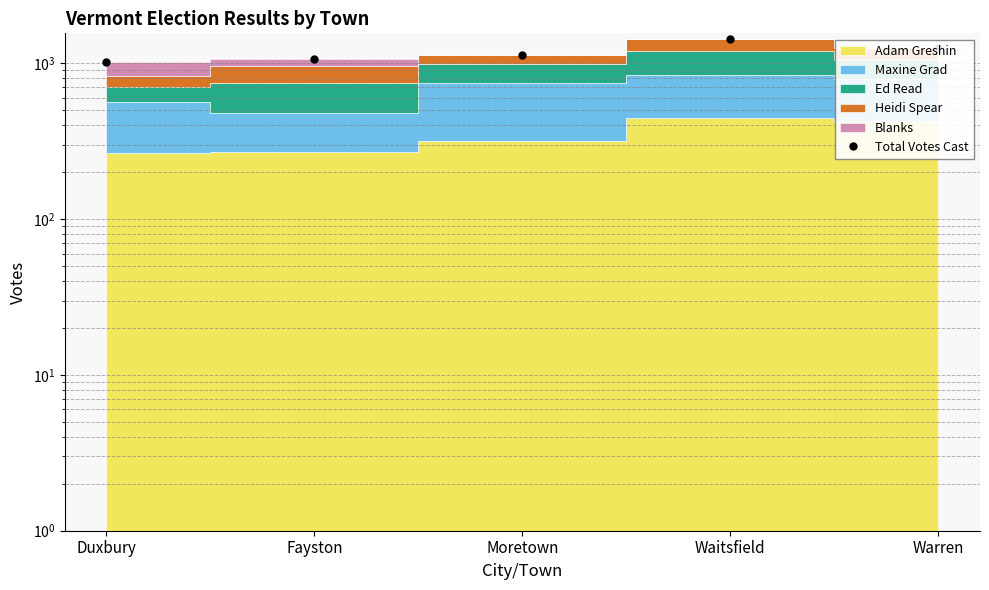

True or false: the data has more than 0 interior local peaks.

True